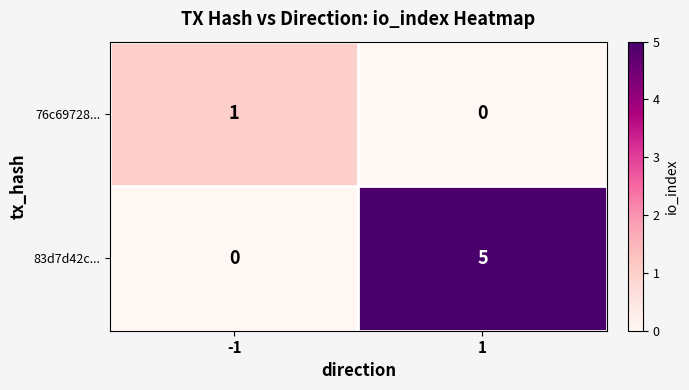

List the series in order of their peak value, highest first.

83d7d42c..., 76c69728...